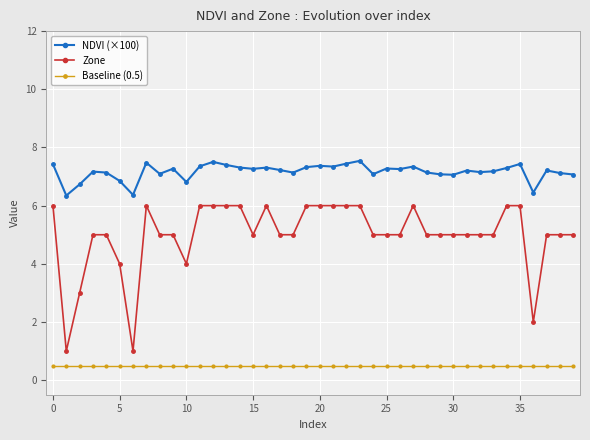

Which series has the largest range (max minus min)?

Zone